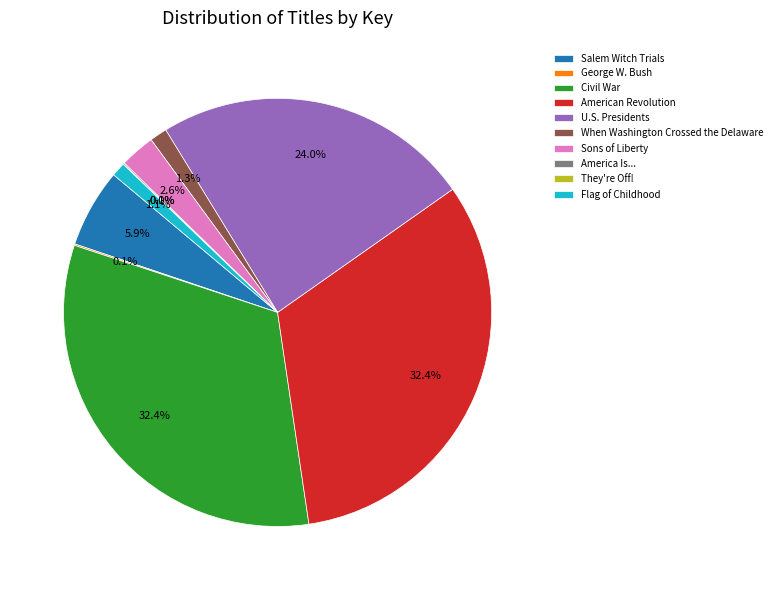

Does any single category account for the majority?

No